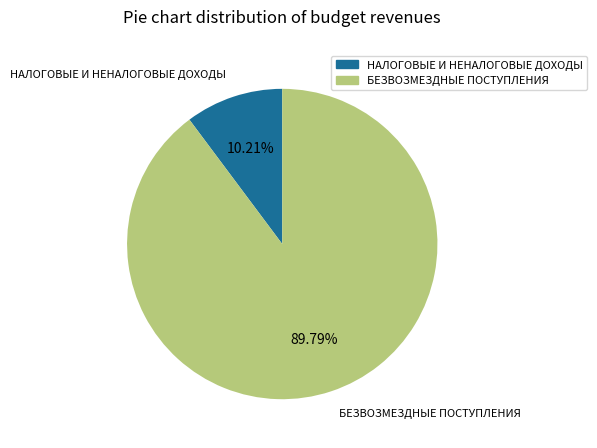

What percentage is NOT represented by БЕЗВОЗМЕЗДНЫЕ ПОСТУПЛЕНИЯ?

10.2%